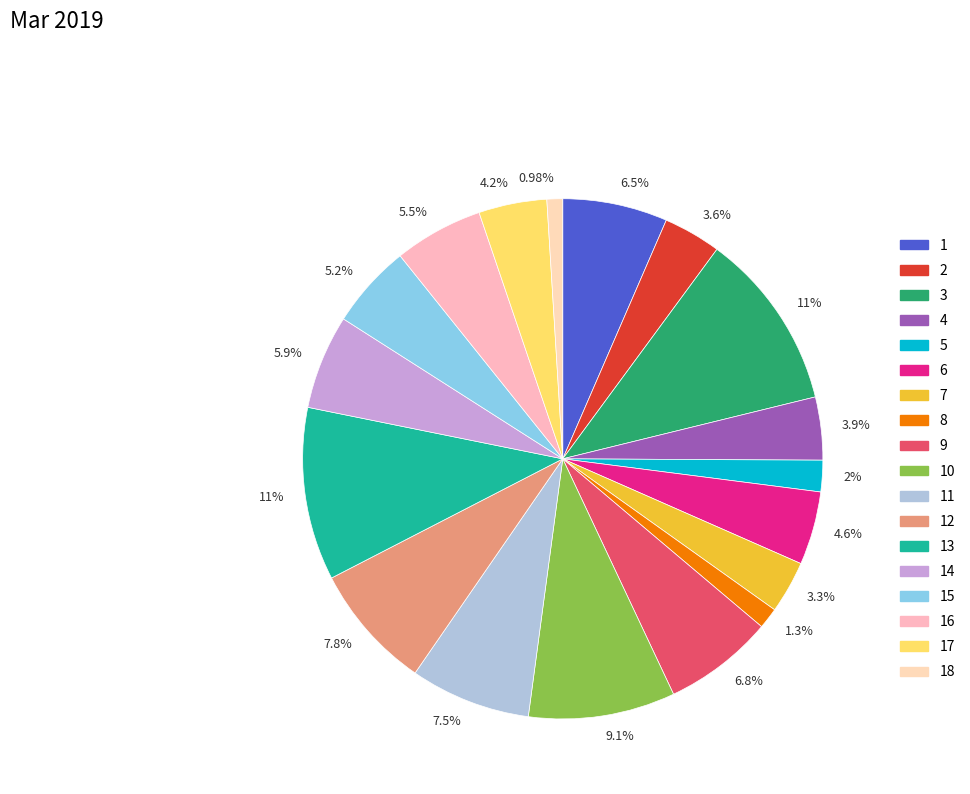

To the nearest percent, what is the difference between the largest and smallest slice percentages?

10%